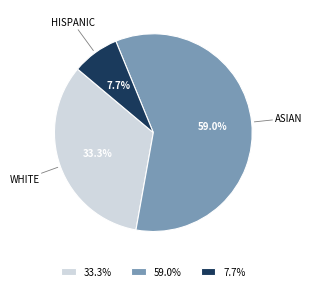

Rank the categories by value from highest to lowest.

59.0%, 33.3%, 7.7%